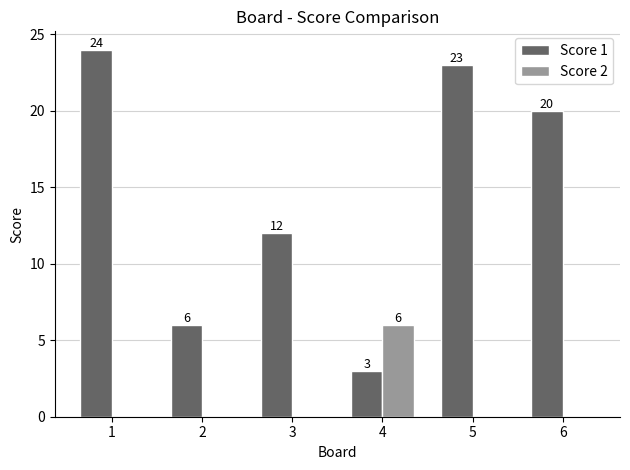

The Score 1 series shows 20 at 6. True or false?

True